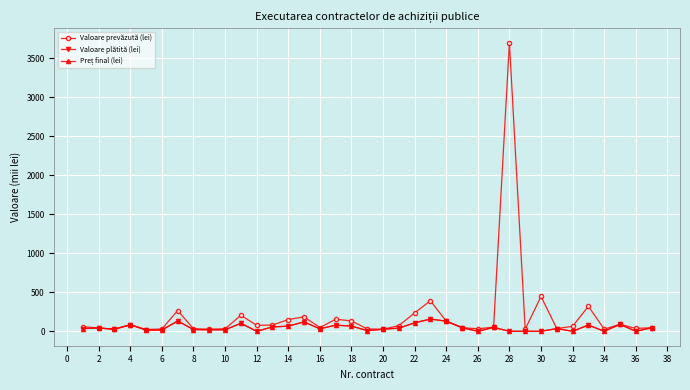

Does the chart display data point markers on the line(s)?

Yes